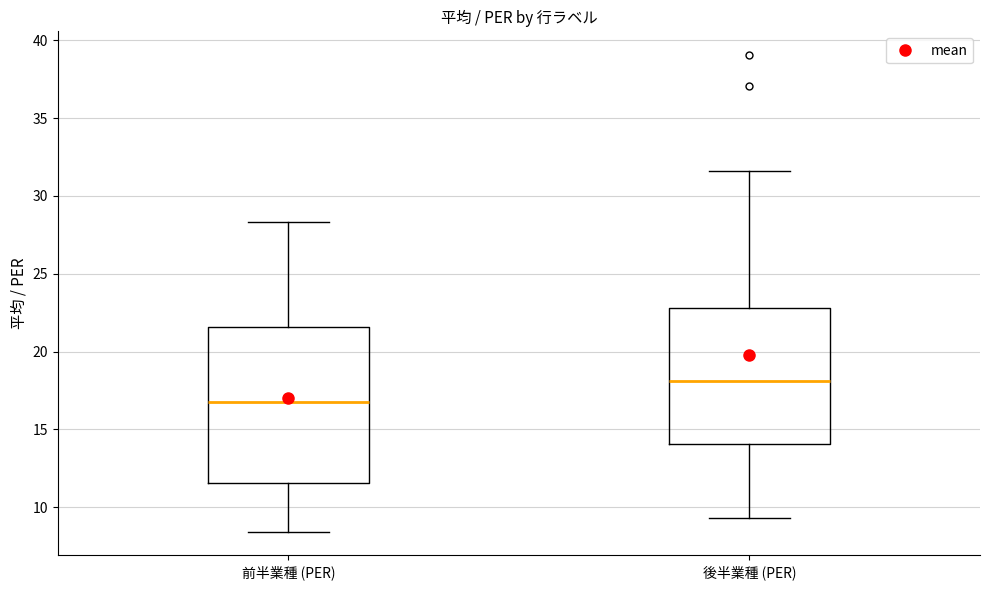

Reading left to right, read every box against the y-axis: the position of its median line, the range the box covers, and the ends of its whiskers. The values are not printed on the chart, so give them approximately, as read against the axis.

前半業種 (PER): median 17.0, box 11.5 to 21.5, whiskers 8.5 to 28.5
後半業種 (PER): median 18.0, box 14.0 to 23.0, whiskers 9.5 to 31.5